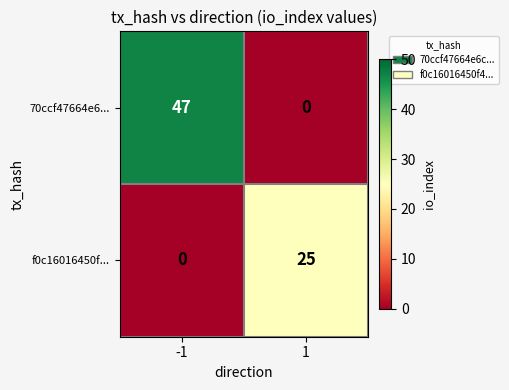

True or false: f0c16016450f... has a value of 0 at -1.

True